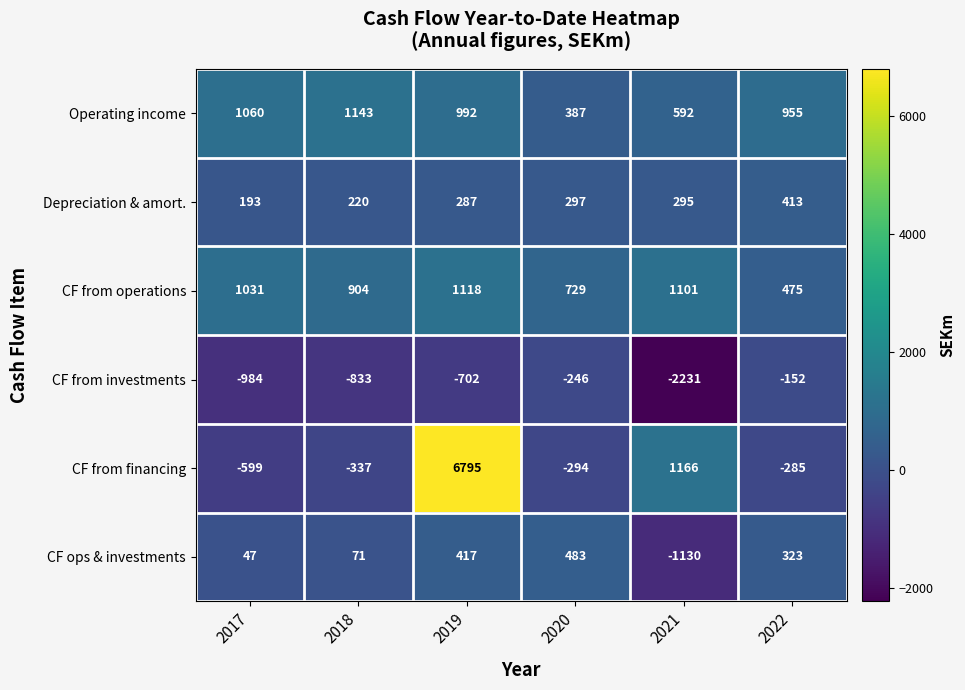

Rank the series by their maximum value, from highest to lowest.

CF from financing, Operating income, CF from operations, CF ops & investments, Depreciation & amort., CF from investments